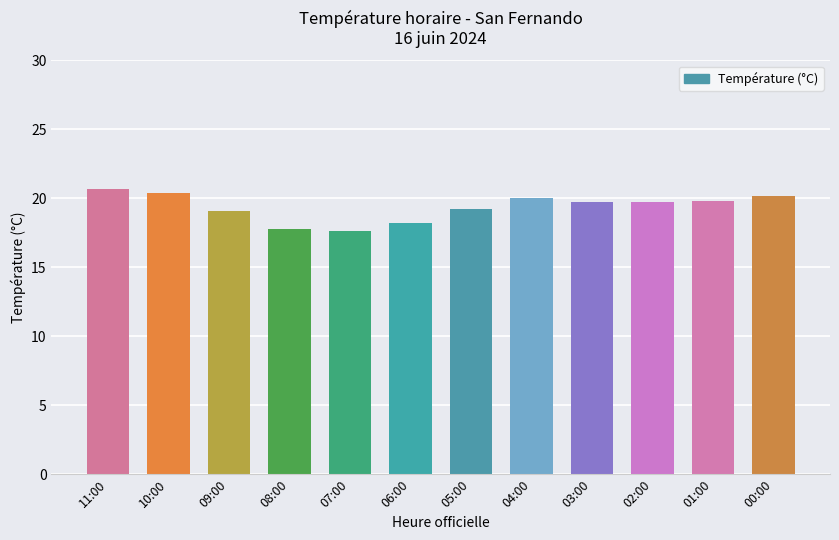

What is the maximum value shown in the chart?

20.7